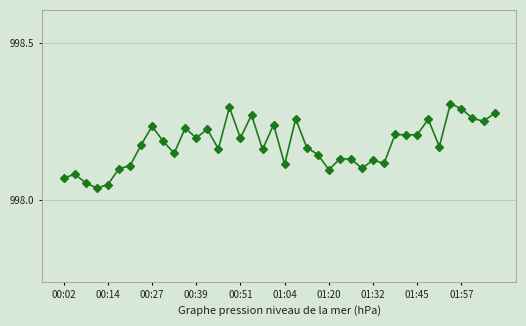

How many values are between 998 and 999?

40